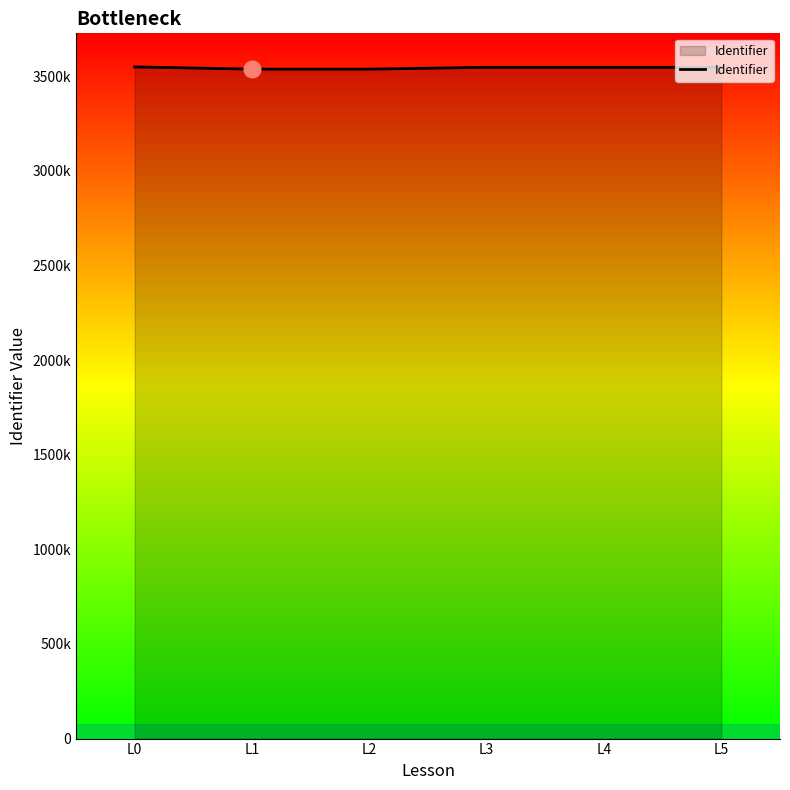

Reading left to right, extract all data points from this chart.

3548723	3537024	3537030	3546695	3546712	3546406